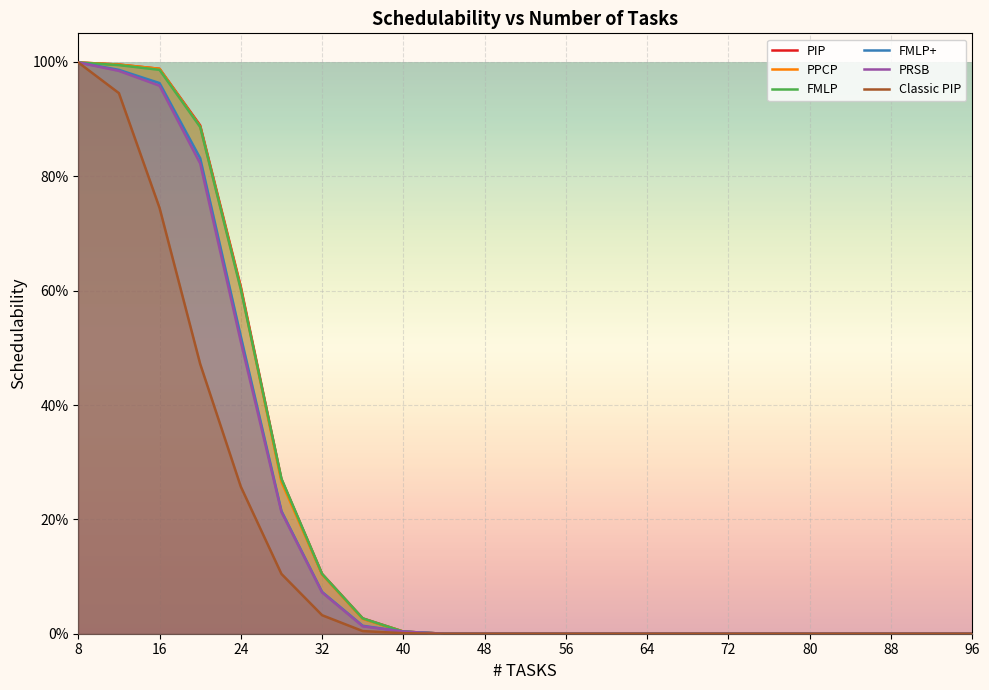

Reading left to right, transcribe all the data shown in this chart.

PIP: 1.0	1.0	1.0	0.9	0.6	0.3	0.1	0.0	0.0	0.0	0.0	0.0	0.0	0.0	0.0	0.0	0.0	0.0	0.0	0.0	0.0	0.0	0.0
PPCP: 1.0	1.0	1.0	0.9	0.6	0.3	0.1	0.0	0.0	0.0	0.0	0.0	0.0	0.0	0.0	0.0	0.0	0.0	0.0	0.0	0.0	0.0	0.0
FMLP: 1.0	1.0	1.0	0.9	0.6	0.3	0.1	0.0	0.0	0.0	0.0	0.0	0.0	0.0	0.0	0.0	0.0	0.0	0.0	0.0	0.0	0.0	0.0
FMLP+: 1.0	1.0	1.0	0.8	0.5	0.2	0.1	0.0	0.0	0.0	0.0	0.0	0.0	0.0	0.0	0.0	0.0	0.0	0.0	0.0	0.0	0.0	0.0
PRSB: 1.0	1.0	1.0	0.8	0.5	0.2	0.1	0.0	0.0	0.0	0.0	0.0	0.0	0.0	0.0	0.0	0.0	0.0	0.0	0.0	0.0	0.0	0.0
Classic PIP: 1.0	0.9	0.7	0.5	0.3	0.1	0.0	0.0	0.0	0.0	0.0	0.0	0.0	0.0	0.0	0.0	0.0	0.0	0.0	0.0	0.0	0.0	0.0